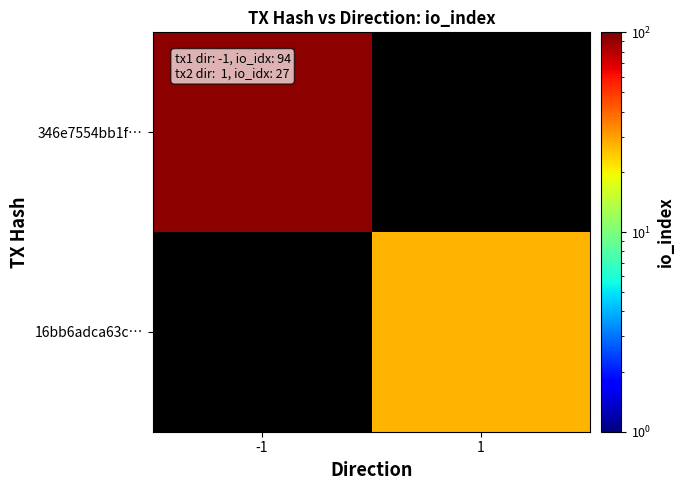

At how many categories does at least one series exceed 66?

1